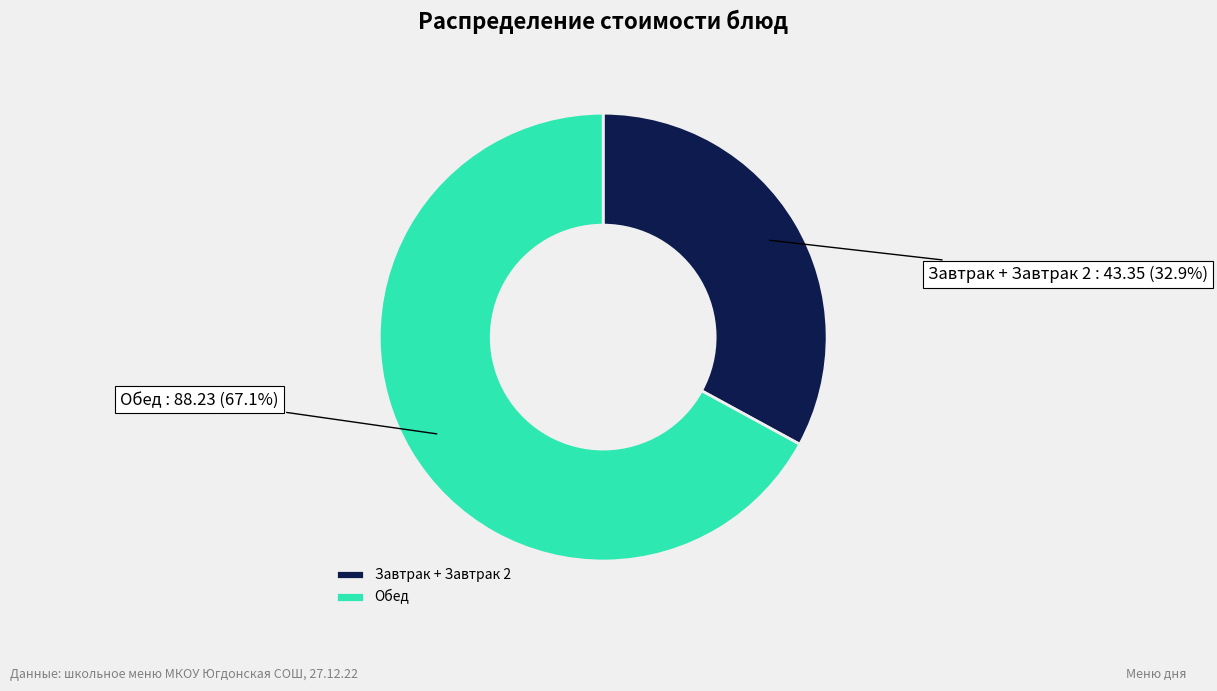

Do Завтрак + Завтрак 2 and Обед together represent more than half of the pie?

Yes